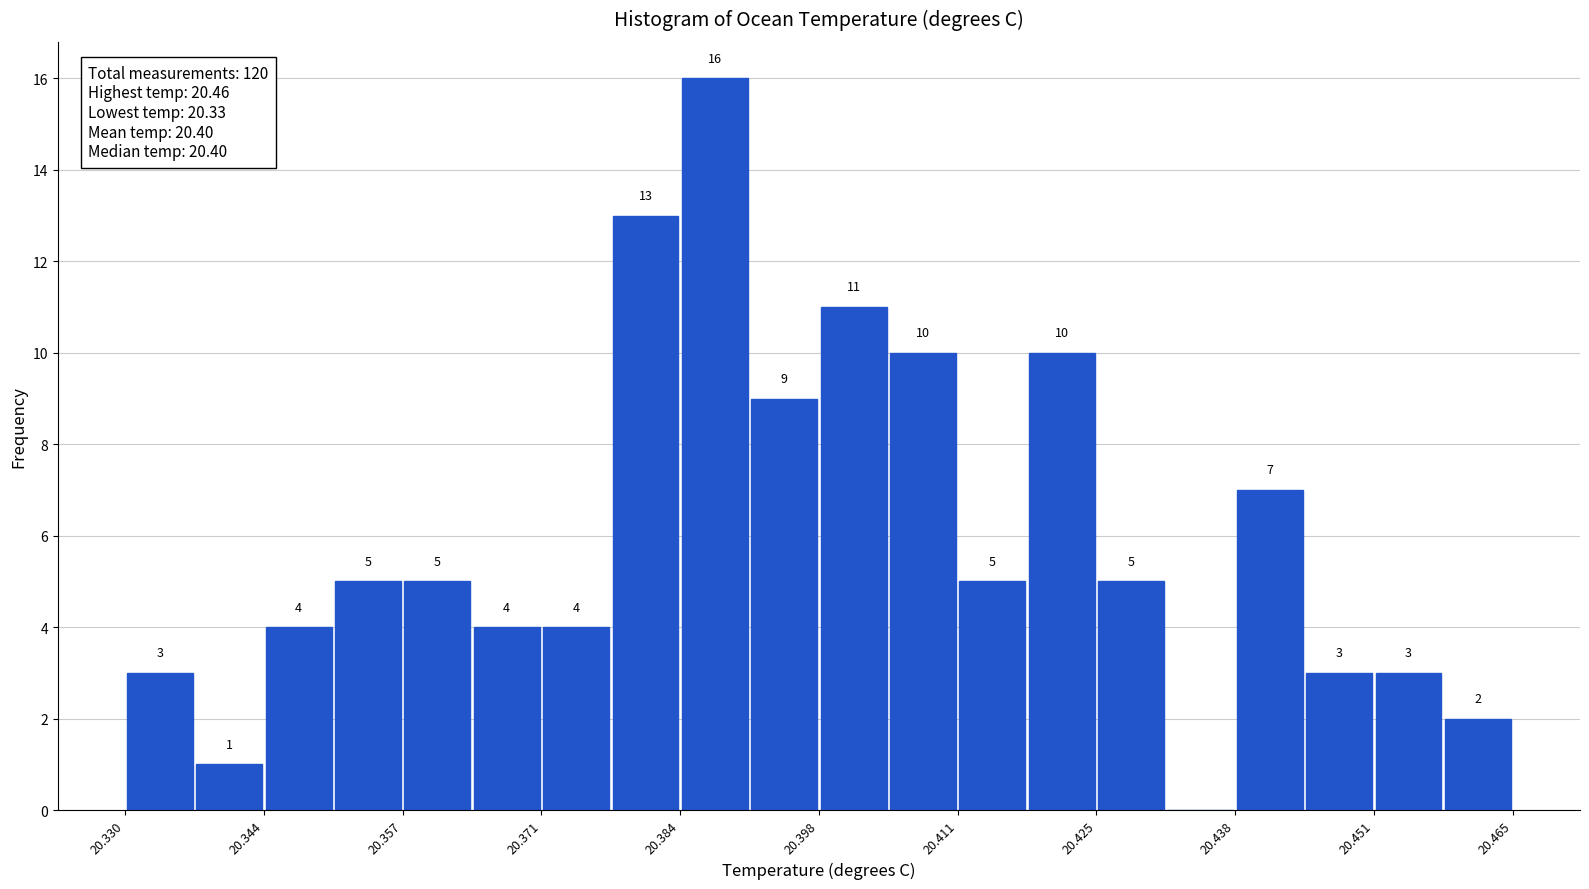

Around what value on the x-axis is the tallest bar? Give the approximate position of its centre, as read against the axis.

20.388